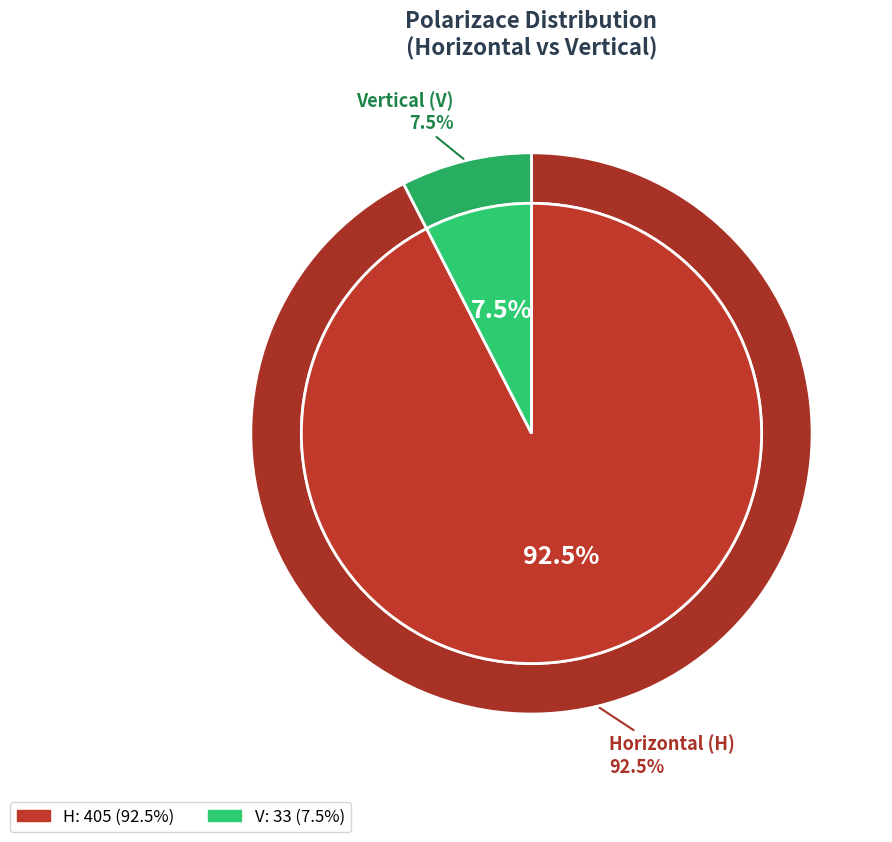

Which category has the biggest portion of the pie?

H